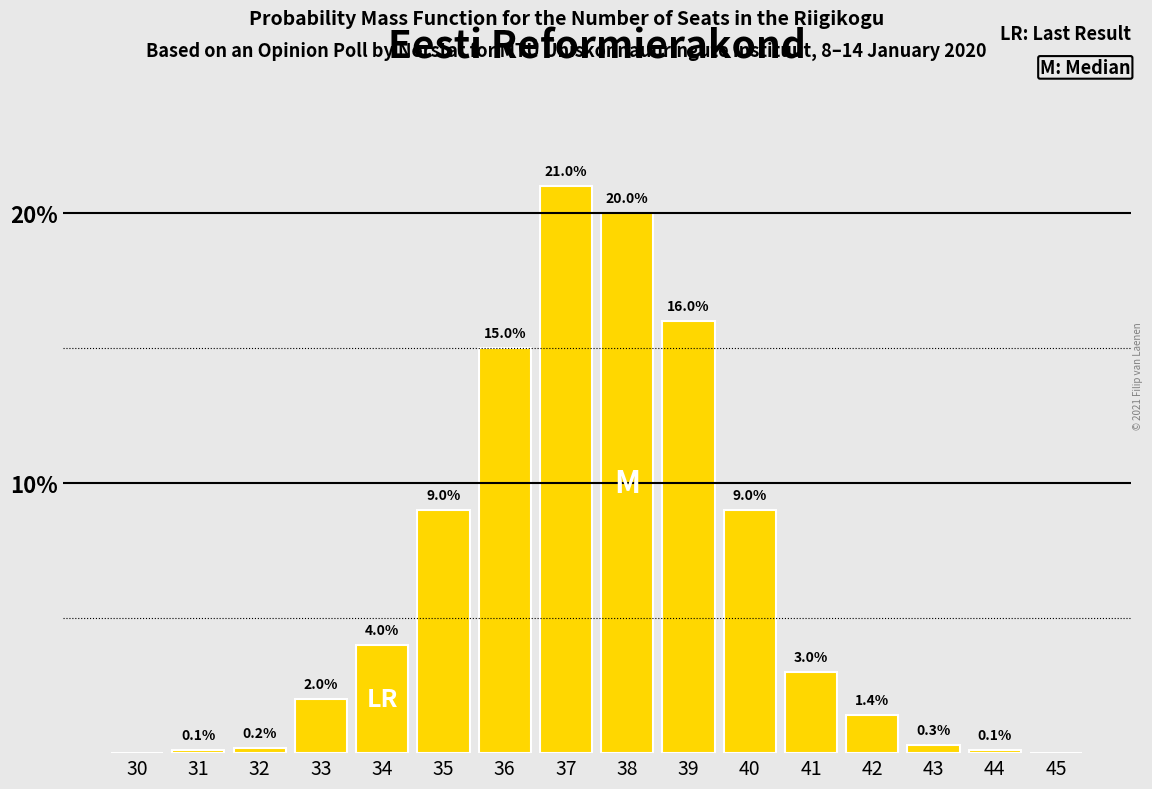

Reading right to left, what are all the values shown in this chart?

45=0.0	44=0.1	43=0.3	42=1.4	41=3.0	40=9.0	39=16.0	38=20.0	37=21.0	36=15.0	35=9.0	34=4.0	33=2.0	32=0.2	31=0.1	30=0.0